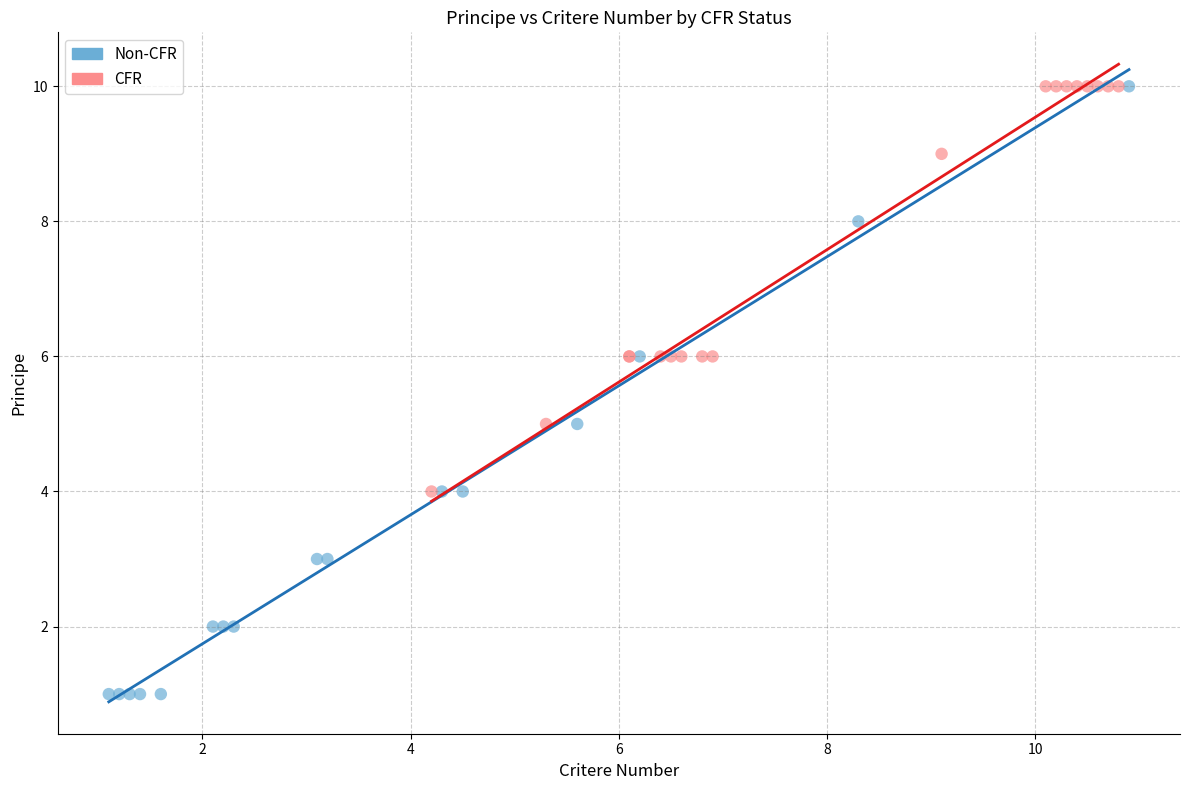

Which series has the widest spread of Y values?

Non-CFR